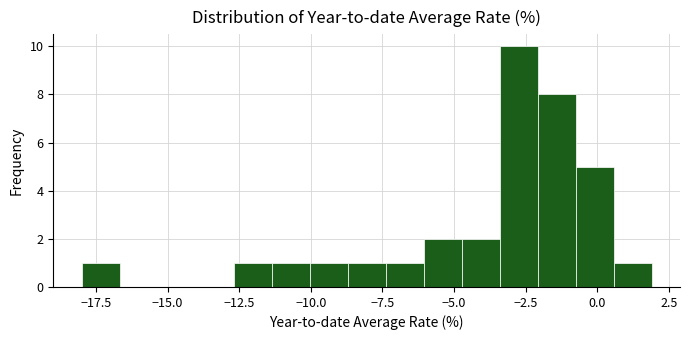

Around what value on the x-axis is the tallest bar? Give the approximate position of its centre, as read against the axis.

-2.5